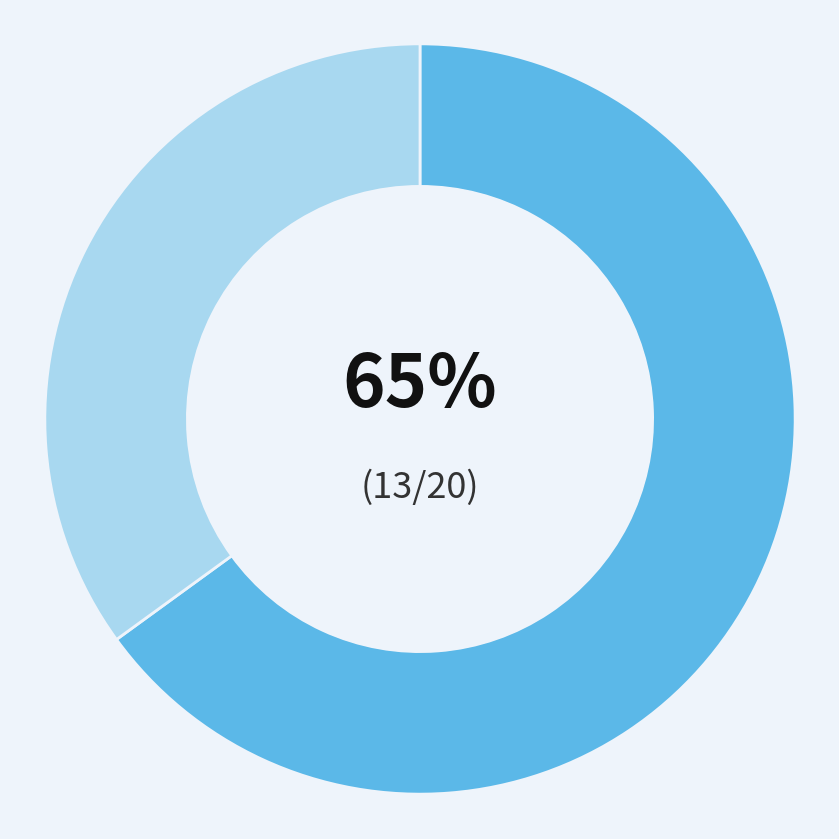

Is there a majority slice in this chart?

Yes